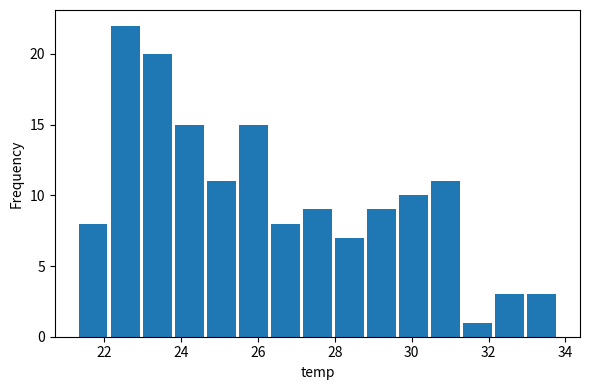

Reading left to right, transcribe this chart: for each bar, give the range it covers on the x-axis and its height. Neither the bar edges nor the heights are printed on the chart, so give them approximately, as read against the axes.

21.4 to 22.2: 8
22.2 to 23.0: 22
23.0 to 23.8: 20
23.8 to 24.6: 15
24.6 to 25.4: 11
25.4 to 26.4: 15
26.4 to 27.2: 8
27.2 to 28.0: 9
28.0 to 28.8: 7
28.8 to 29.6: 9
29.6 to 30.4: 10
30.4 to 31.4: 11
31.4 to 32.2: 1
32.2 to 33.0: 3
33.0 to 33.8: 3